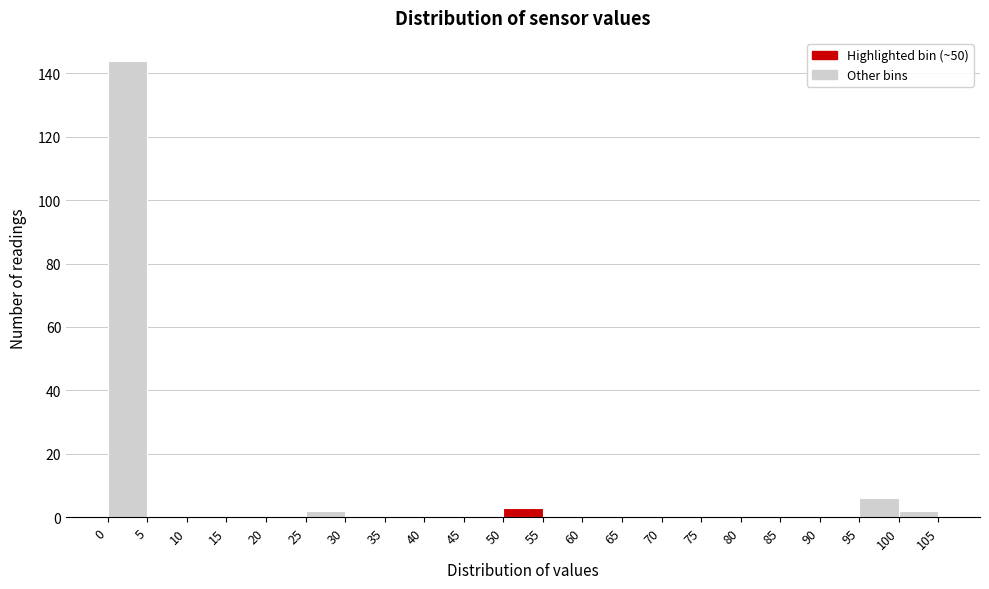

Reading left to right, transcribe this chart: for each bar, give the range it covers on the x-axis and its height. The values are not printed on the chart, so give them approximately, as read against the axis.

0 to 5: 144
5 to 10: 0
10 to 15: 0
15 to 20: 0
20 to 25: 0
25 to 30: 2
30 to 35: 0
35 to 40: 0
40 to 45: 0
45 to 50: 0
50 to 55: 4
55 to 60: 0
60 to 65: 0
65 to 70: 0
70 to 75: 0
75 to 80: 0
80 to 85: 0
85 to 90: 0
90 to 95: 0
95 to 100: 6
100 to 105: 2